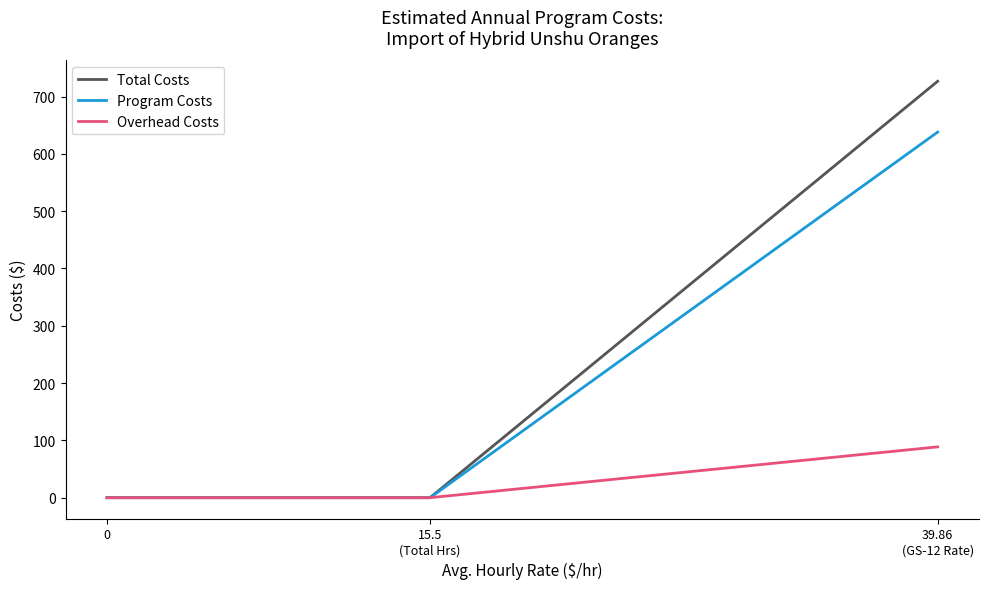

Which series changed the most between 15.5
(Total Hrs) and 39.86
(GS-12 Rate)?

Total Costs